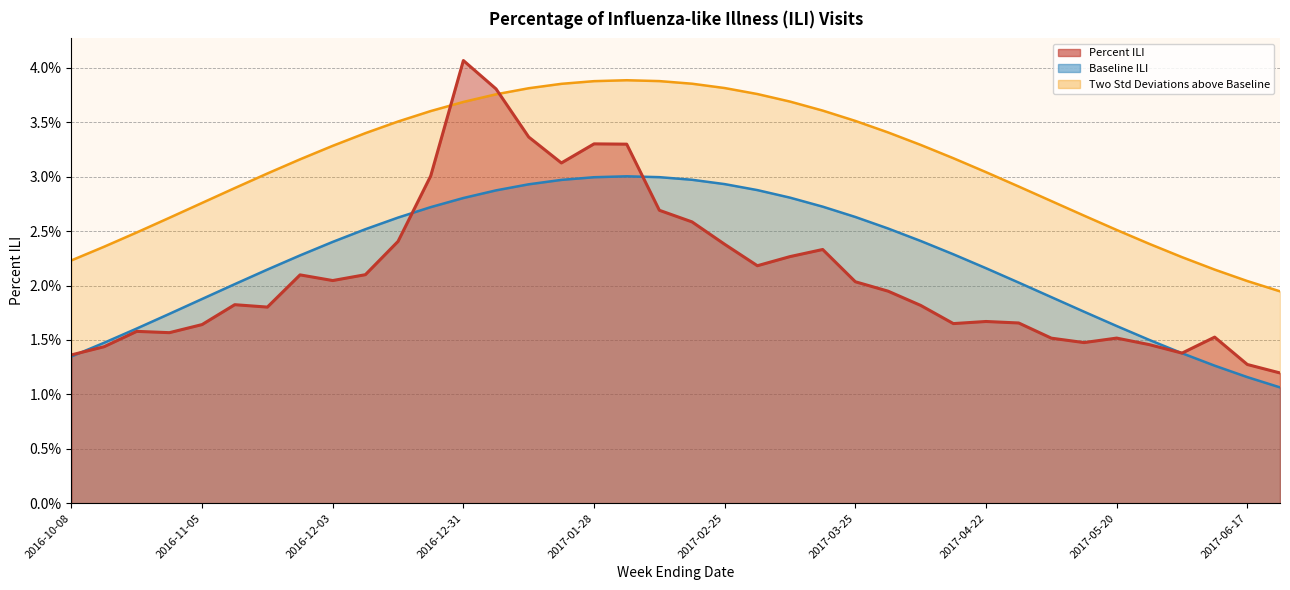

True or false: Two Standard Deviations above Baseline and Baseline ILI intersect in this chart.

False